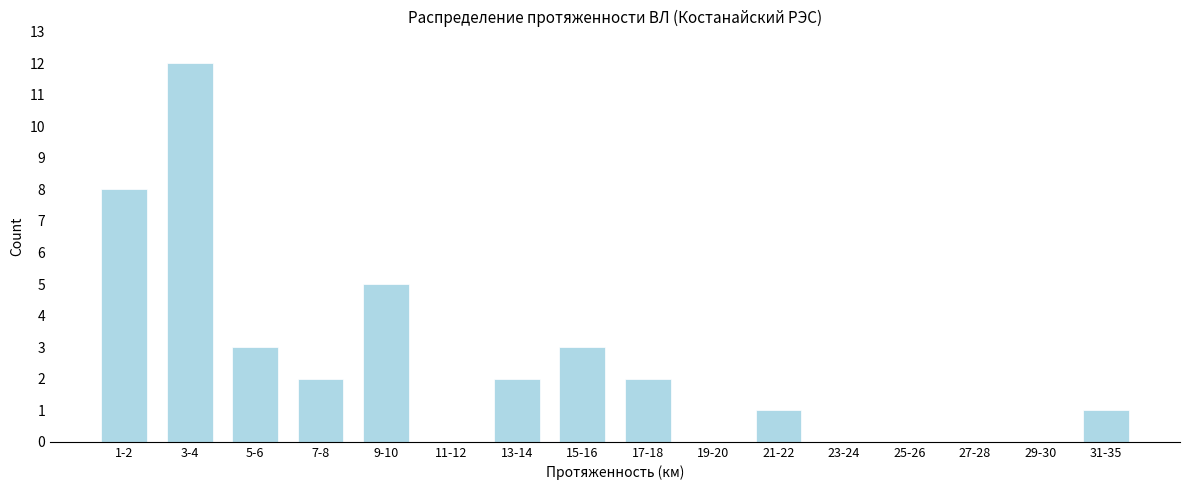

Reading left to right, list all the values displayed in this chart.

1-2=8	3-4=12	5-6=3	7-8=2	9-10=5	11-12=0	13-14=2	15-16=3	17-18=2	19-20=0	21-22=1	23-24=0	25-26=0	27-28=0	29-30=0	31-35=1